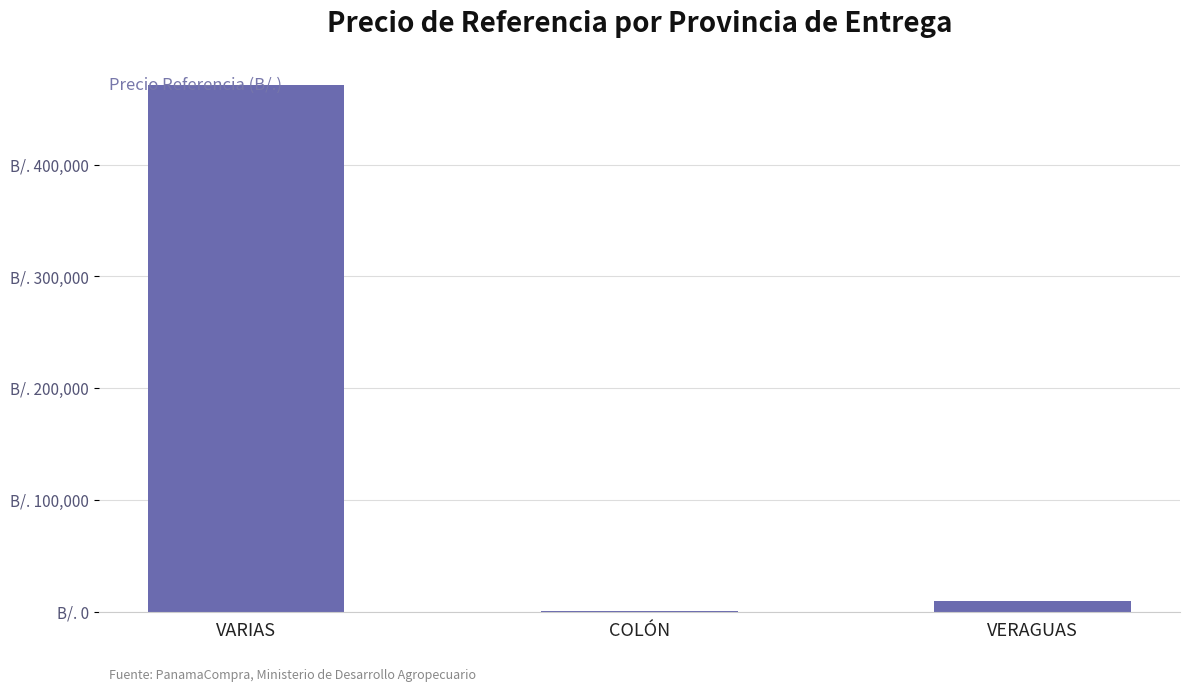

Rank the categories by value from lowest to highest.

COLÓN, VERAGUAS, VARIAS